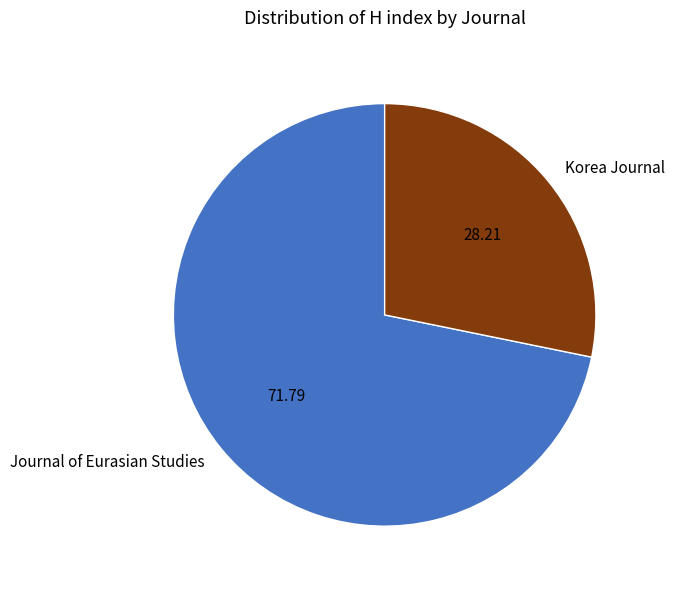

Does Korea Journal represent more than half of the total?

No